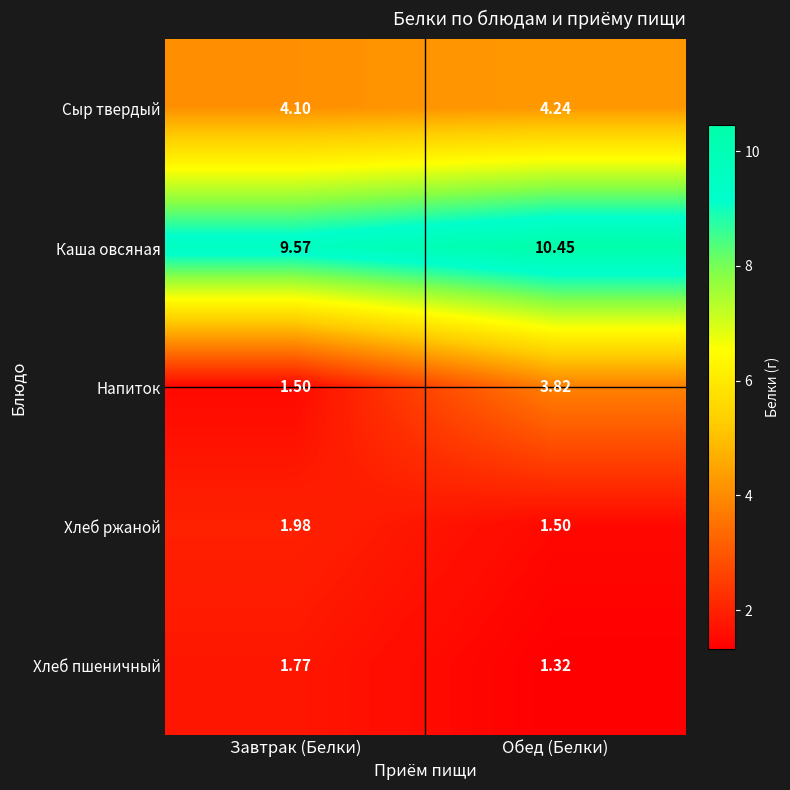

Which series has the largest total across all categories?

Каша овсяная